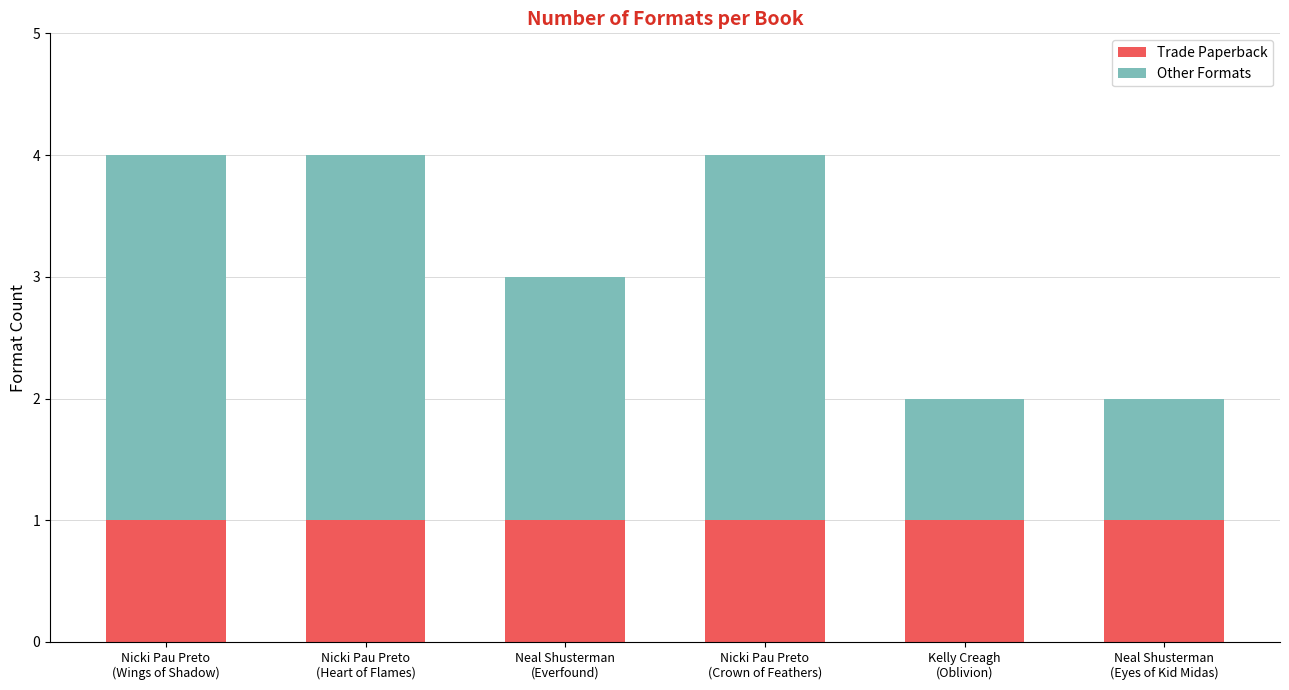

What is the sum of all Trade Paperback values?

6